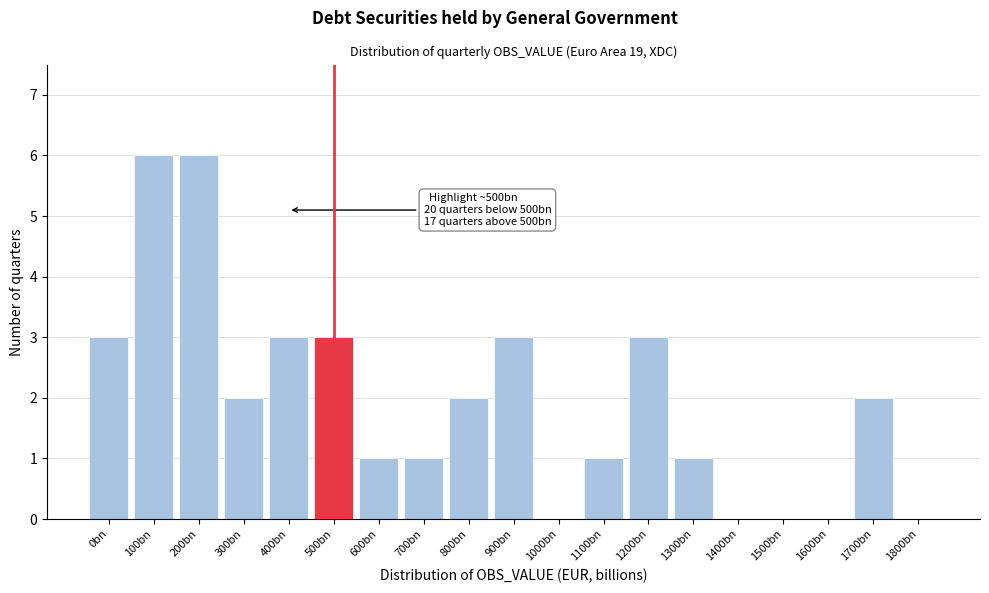

Reading left to right, what are all the values shown in this chart?

0bn=3	100bn=6	200bn=6	300bn=2	400bn=3	500bn=3	600bn=1	700bn=1	800bn=2	900bn=3	1000bn=0	1100bn=1	1200bn=3	1300bn=1	1400bn=0	1500bn=0	1600bn=0	1700bn=2	1800bn=0